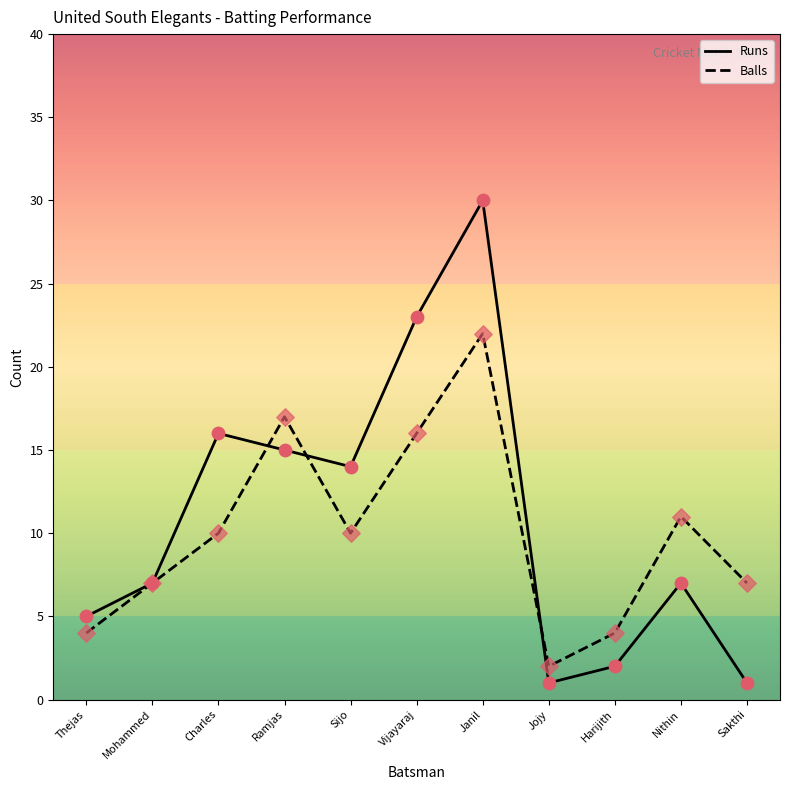

Between Janil and Sakthi, which series saw the biggest shift?

Runs